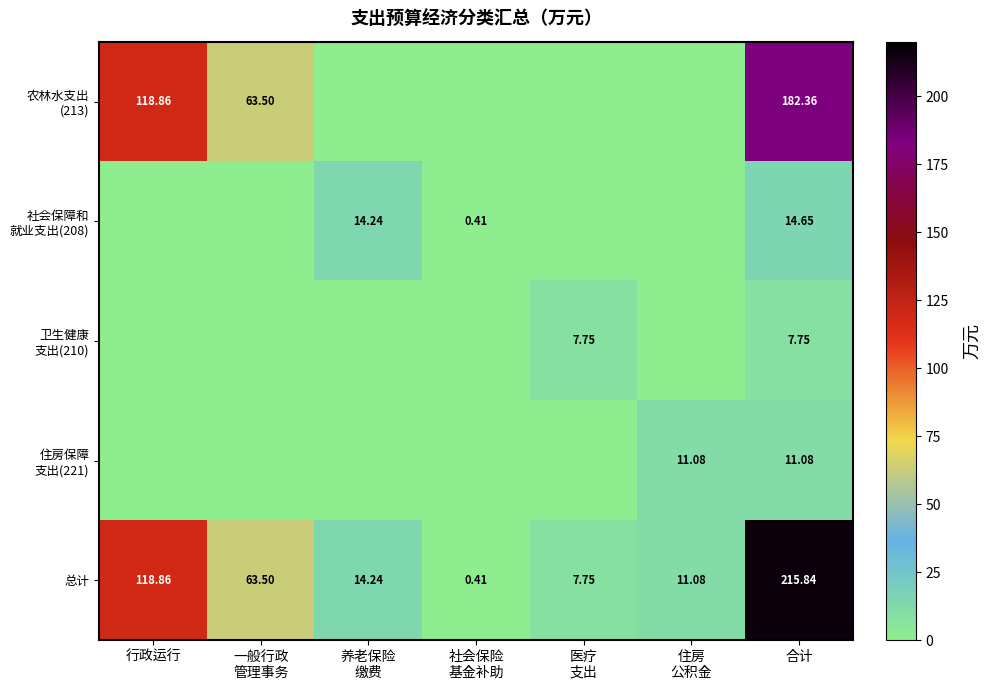

What is the sum of all 总计 values?

431.7